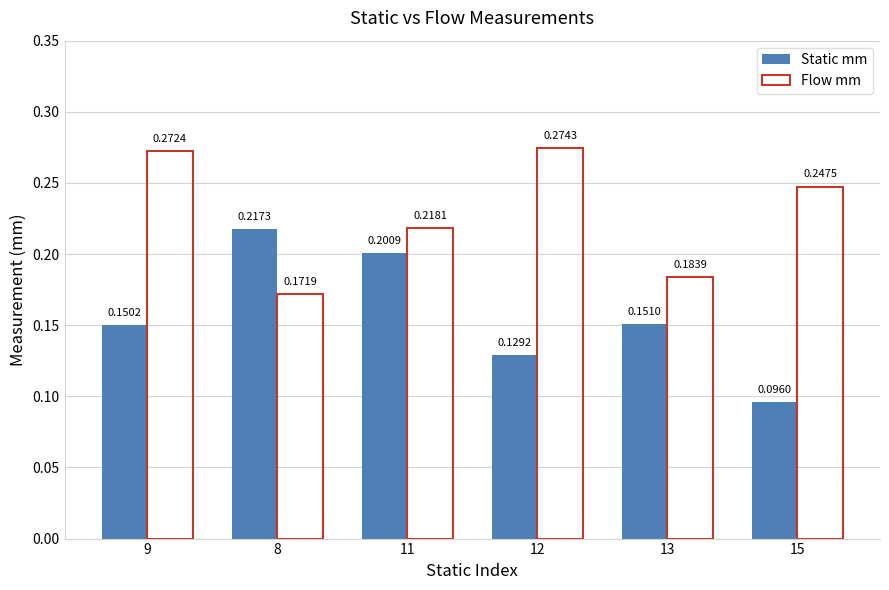

What is the sum of all Flow mm values?

1.4